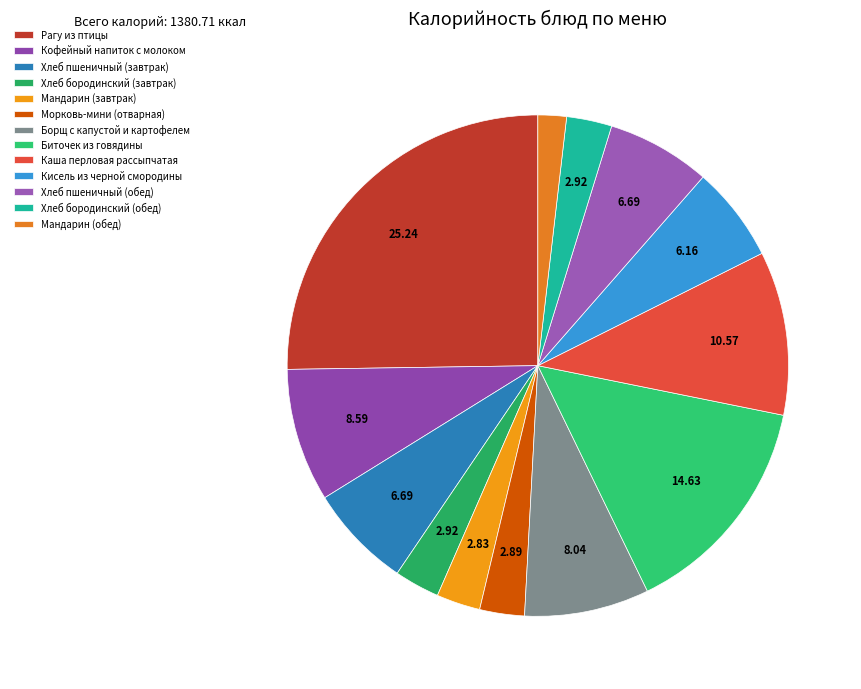

Rank the categories by value from highest to lowest.

Рагу из птицы, Биточек из говядины, Каша перловая рассыпчатая, Кофейный напиток с молоком, Борщ с капустой и картофелем, Хлеб пшеничный (завтрак), Хлеб пшеничный (обед), Кисель из черной смородины, Хлеб бородинский (завтрак), Хлеб бородинский (обед), Морковь-мини (отварная), Мандарин (завтрак), Мандарин (обед)